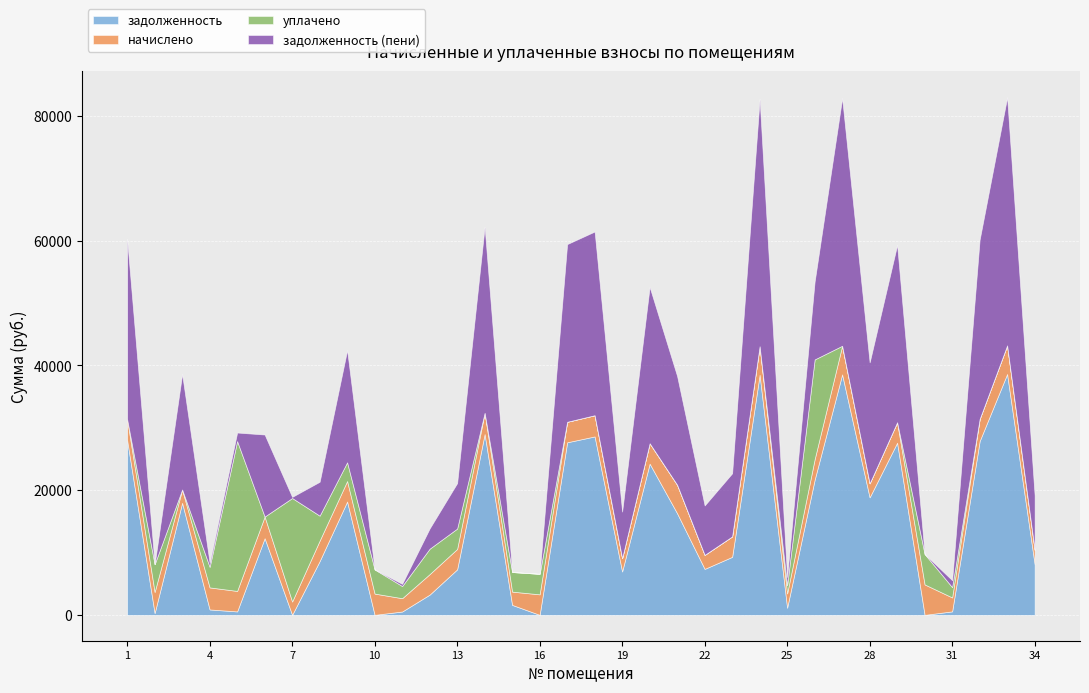

How many values in задолженность are above zero?

32